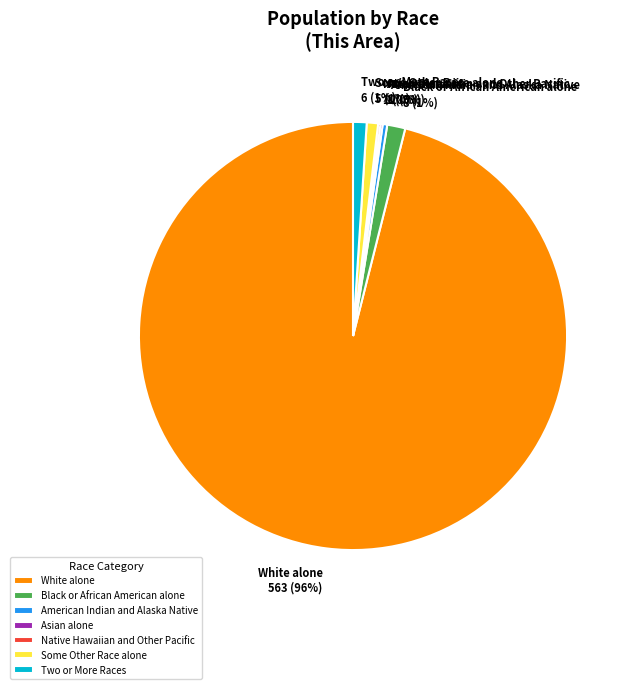

Is Some Other Race alone the majority of the pie?

No